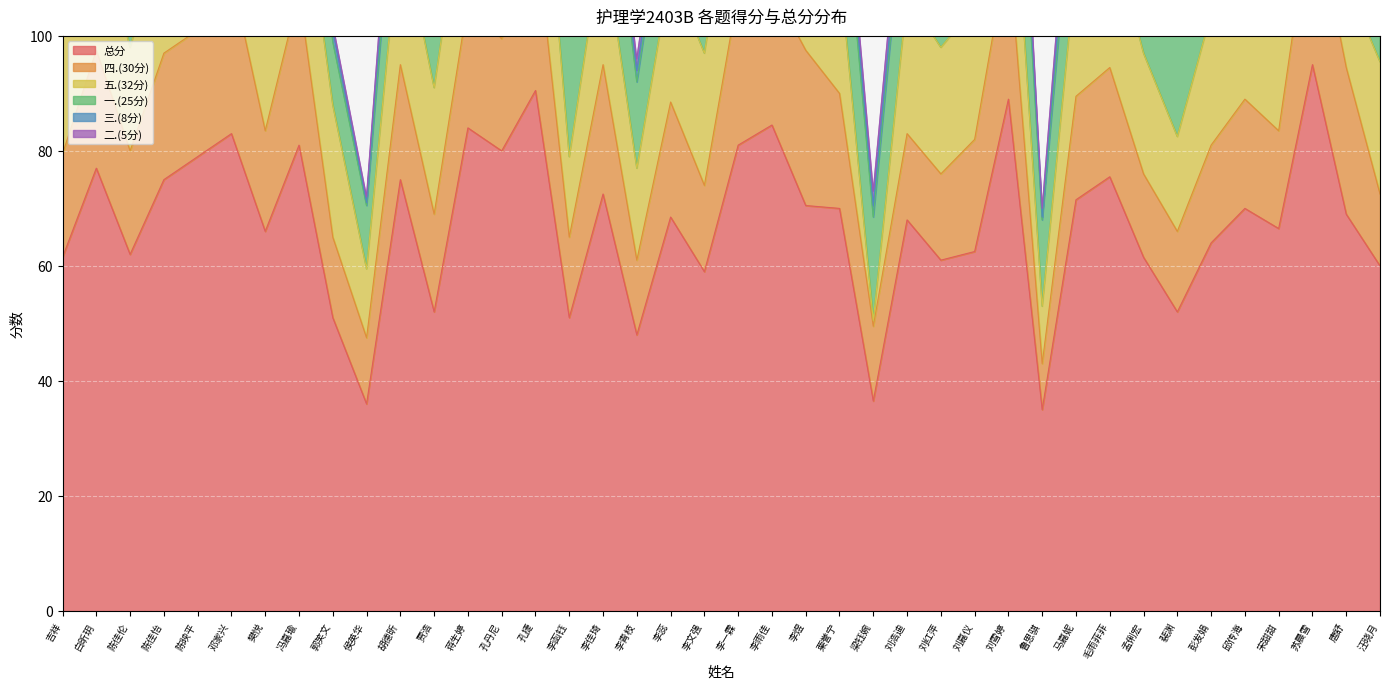

True or false: 二.(5分) has a value of 8.2 at 苏晨雪.

False